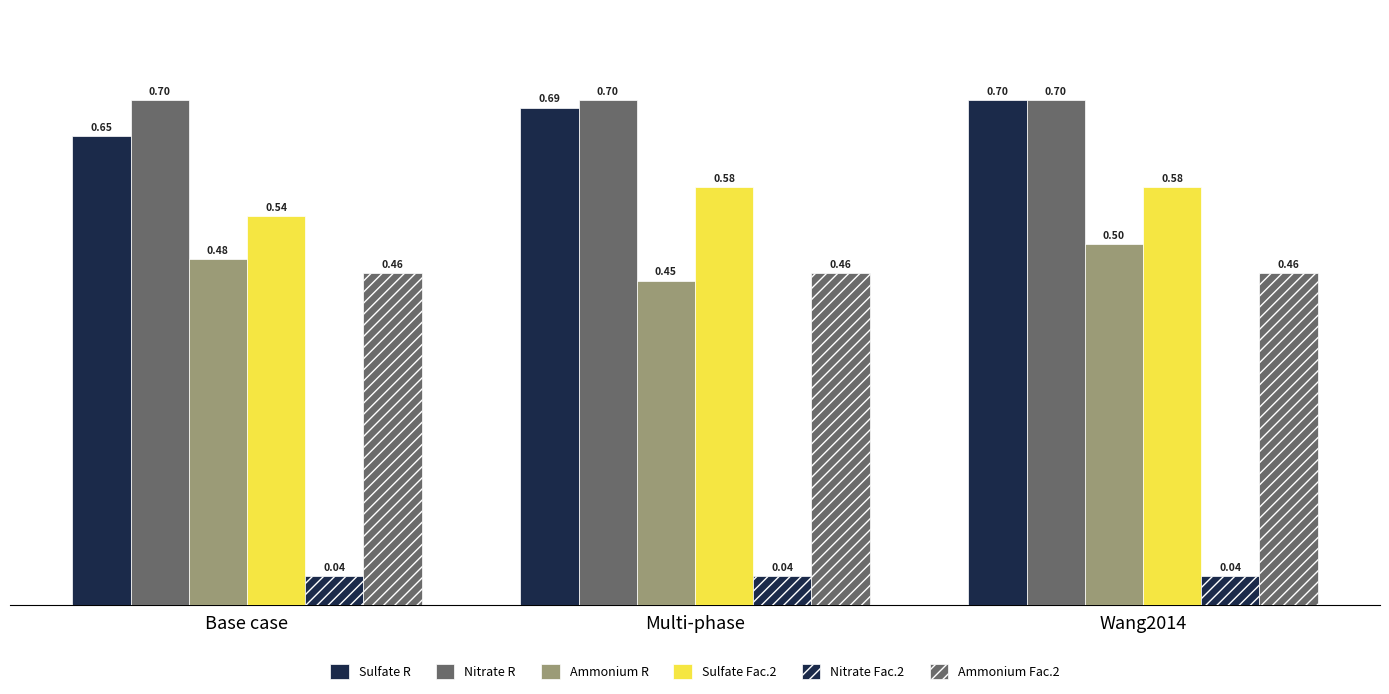

Which has a higher value, Wang2014 or Base case?

Wang2014